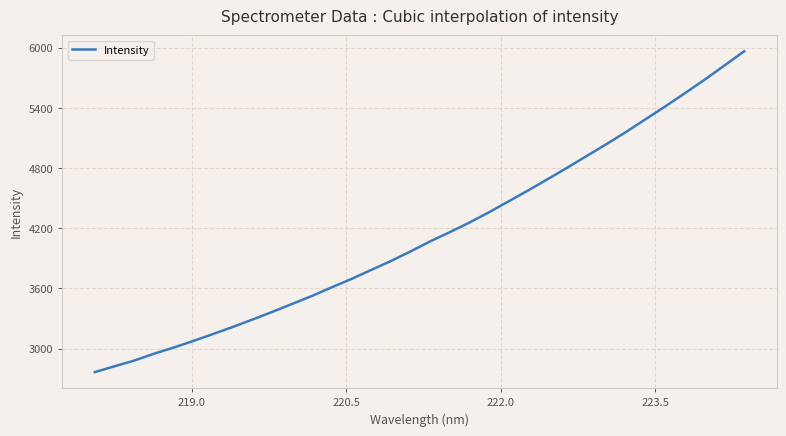

How many series are shown in this chart?

1